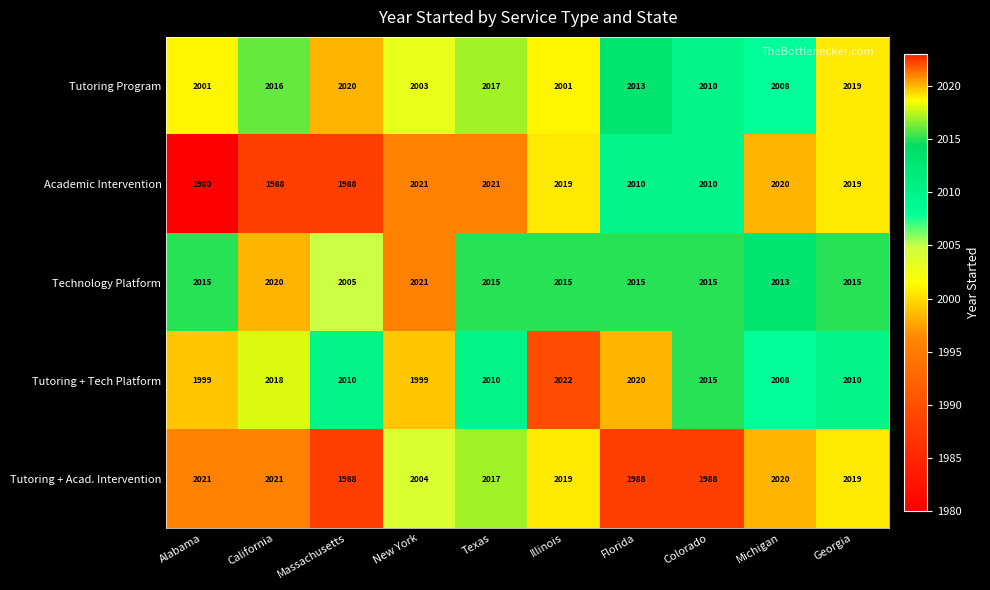

The value of Tutoring + Tech Platform at California is 1050. True or false?

False